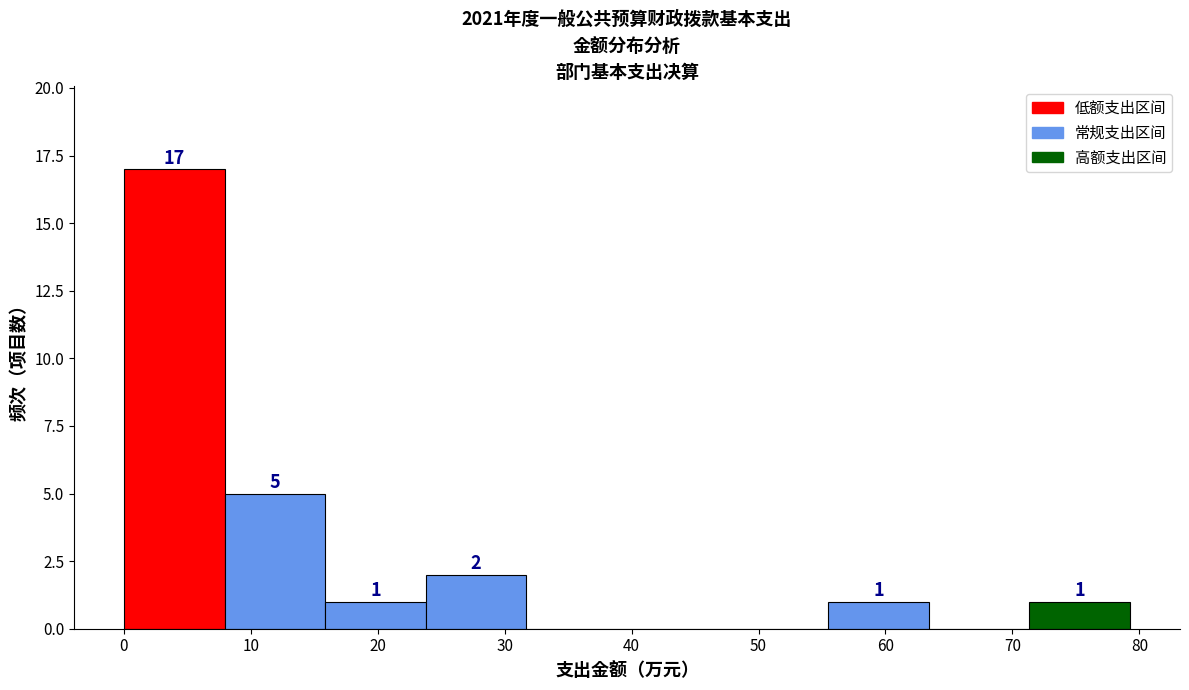

Which range on the x-axis has the tallest bar?

0 to 8